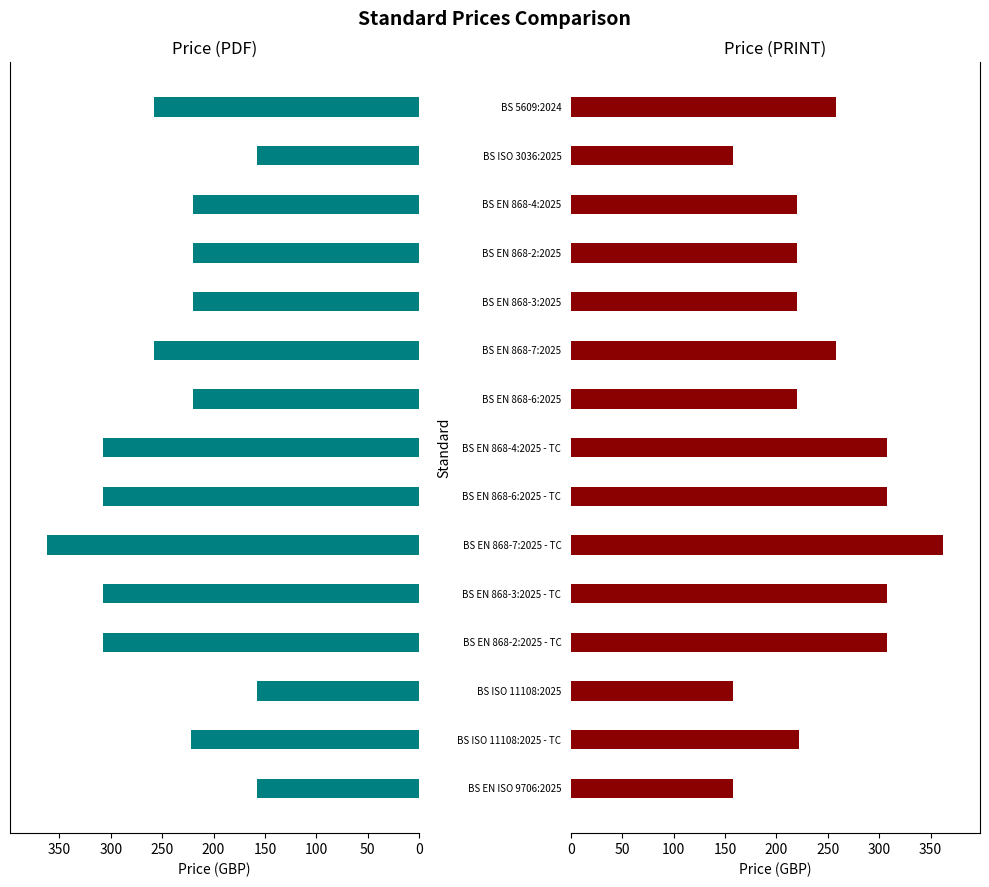

What is the greatest value displayed?

362